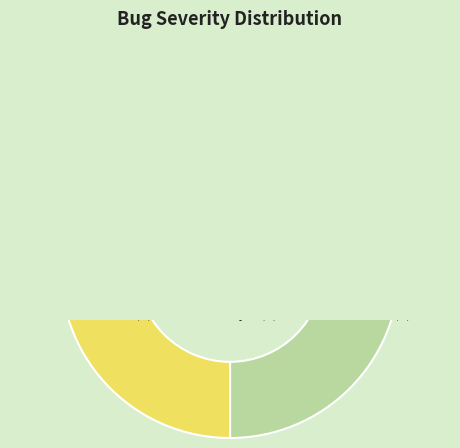

What is the change in value from major to normal?

-2